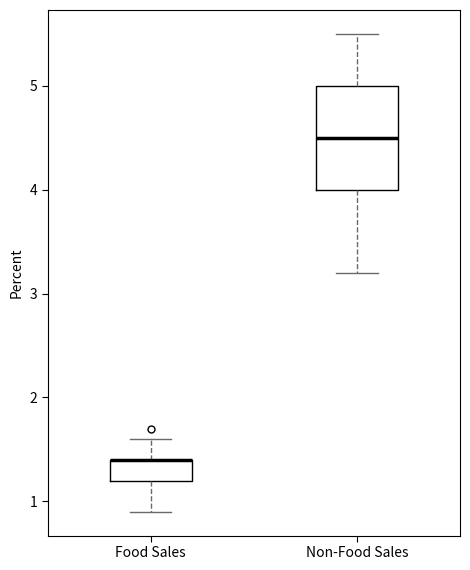

Reading left to right, read every box against the y-axis: the position of its median line, the range the box covers, and the ends of its whiskers. The values are not printed on the chart, so give them approximately, as read against the axis.

Food Sales: median 1.4 (drawn on the box's upper edge), box 1.2 to 1.4, whiskers 0.9 to 1.6
Non-Food Sales: median 4.5, box 4.0 to 5.0, whiskers 3.2 to 5.5